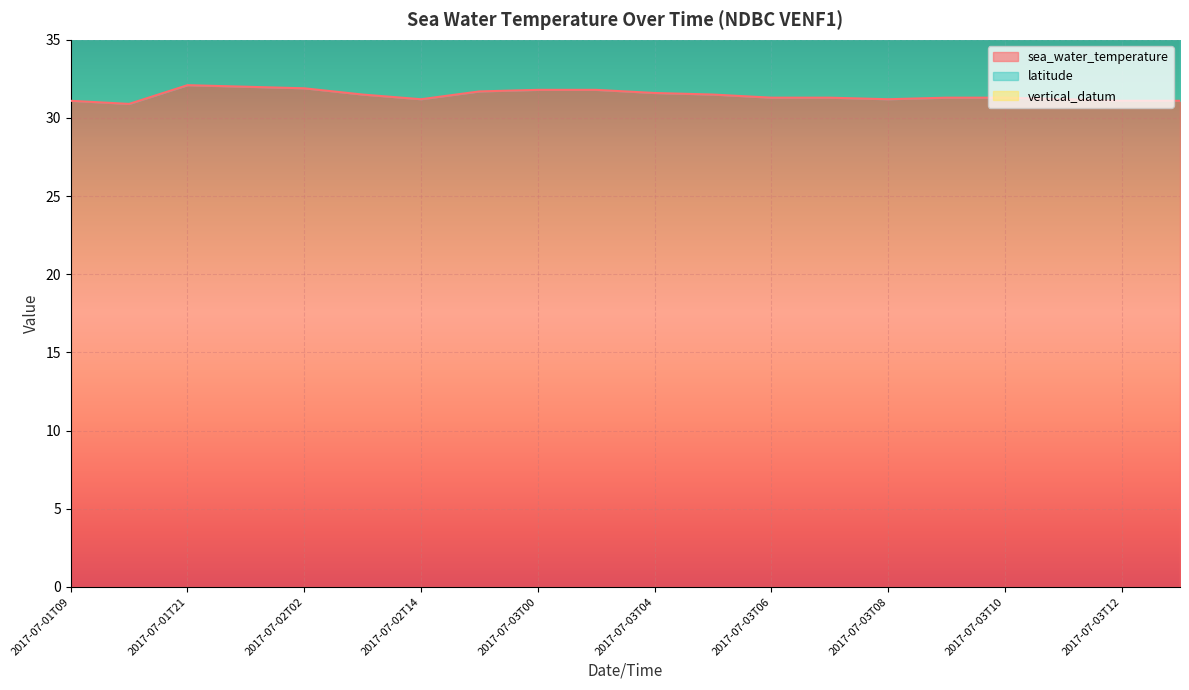

True or false: latitude has a value of 15.6 at 2017-07-02T14.

False